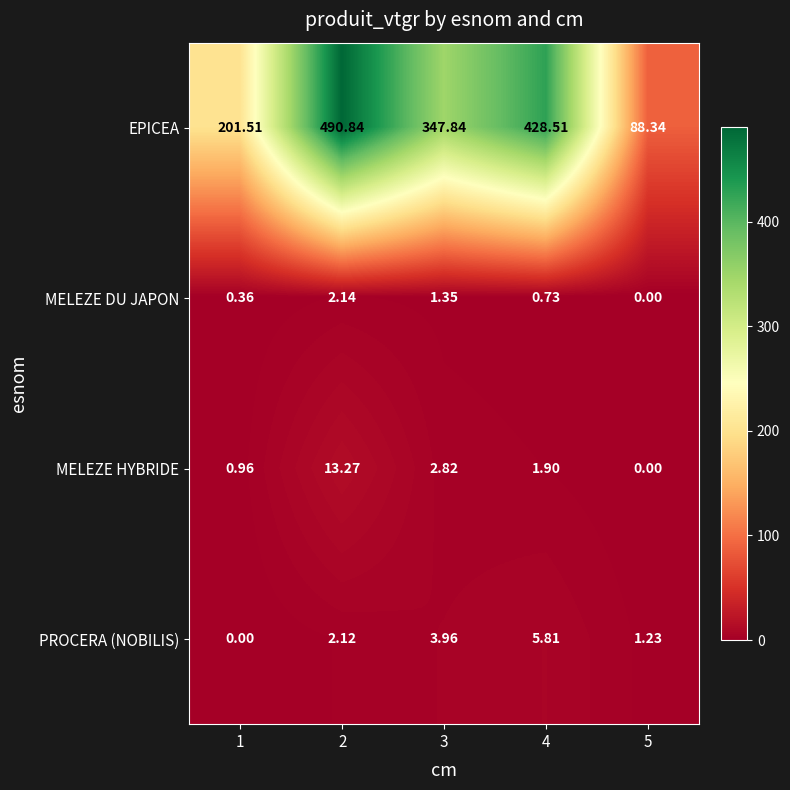

List the series in order of their peak value, highest first.

EPICEA, MELEZE HYBRIDE, PROCERA (NOBILIS), MELEZE DU JAPON